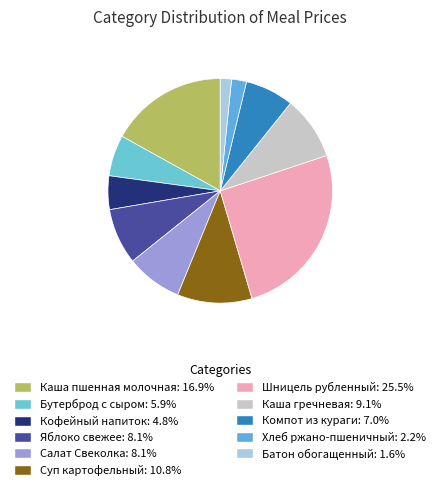

Rank the categories by value from highest to lowest.

Шницель рубленный, Каша пшенная молочная, Суп картофельный, Каша гречневая, Яблоко свежее, Салат Свеколка, Компот из кураги, Бутерброд с сыром, Кофейный напиток, Хлеб ржано-пшеничный, Батон обогащенный